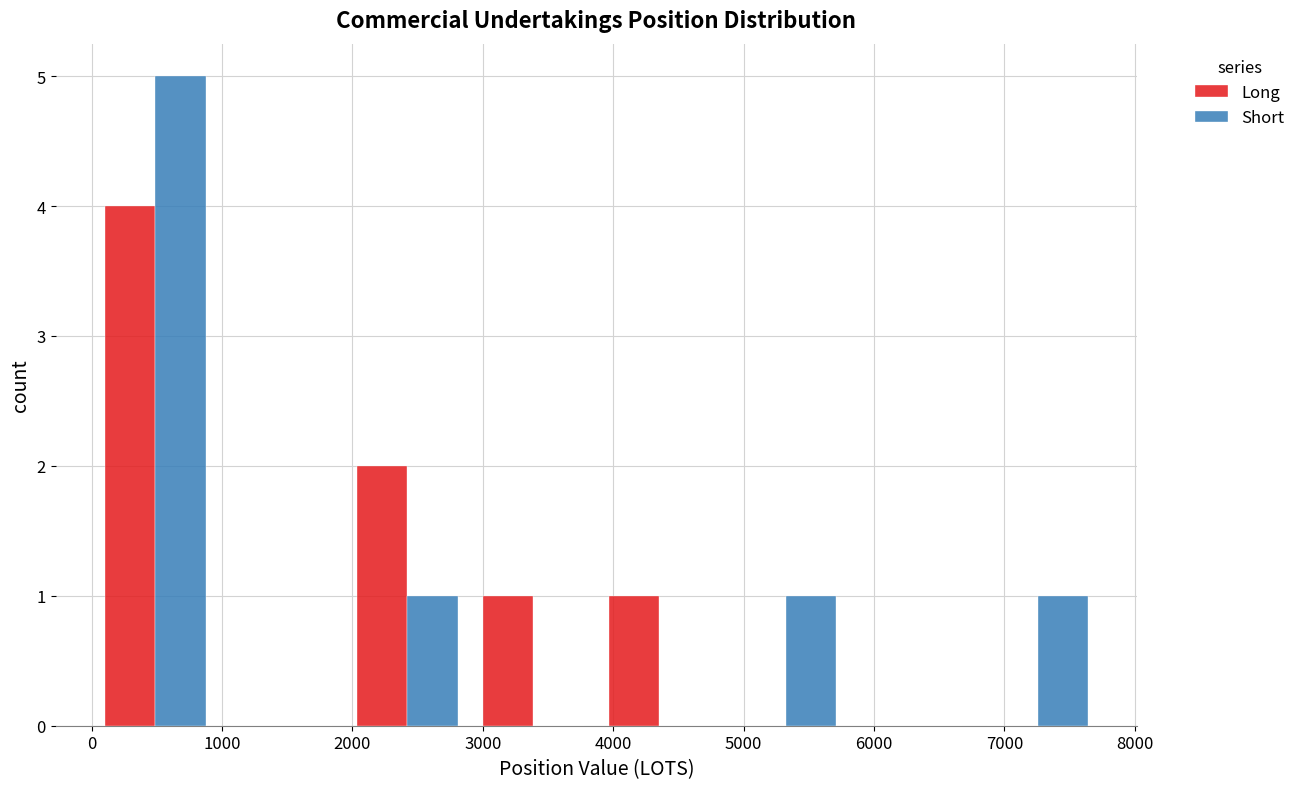

Reading left to right, list every range on the x-axis with the height of the bar of each series over it. Neither the bar edges nor the heights are printed on the chart, so give them approximately, as read against the axes.

0 to 1000: Long=4	Short=5
1000 to 1900: Long=0	Short=0
1900 to 2900: Long=2	Short=1
2900 to 3900: Long=1	Short=0
3900 to 4800: Long=1	Short=0
4800 to 5800: Long=0	Short=1
5800 to 6800: Long=0	Short=0
6800 to 7700: Long=0	Short=1